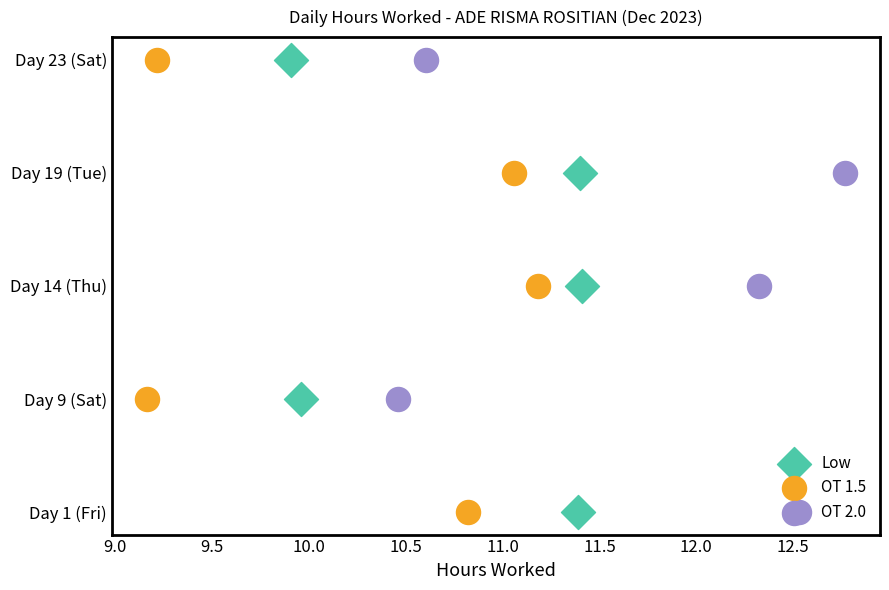

Which series reaches the minimum Y coordinate?

Low